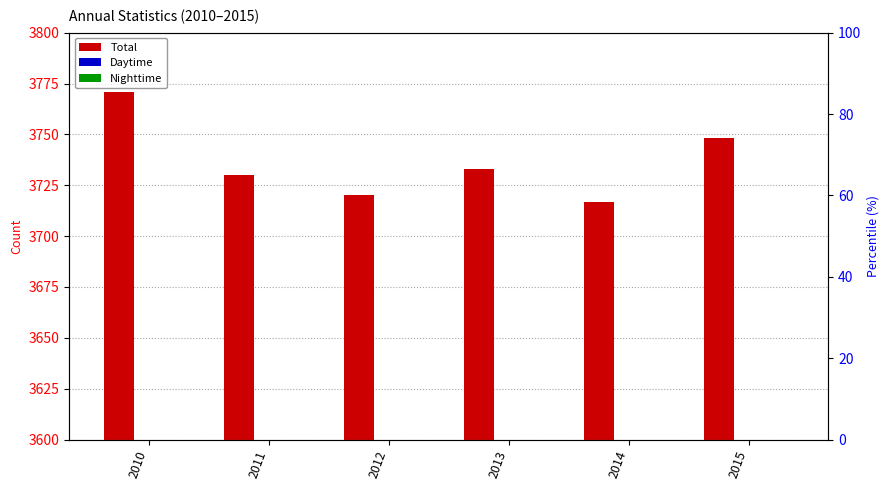

The value of Nighttime at 2015 is 448. True or false?

True